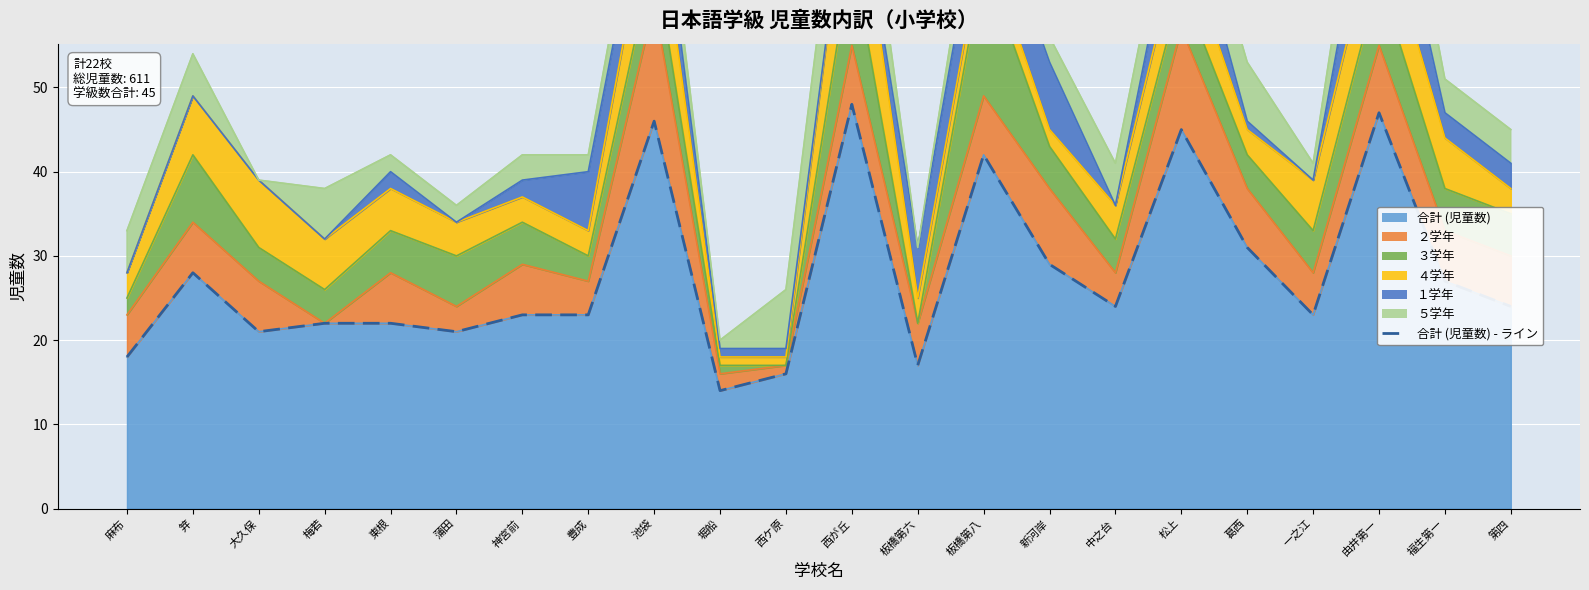

List the labels in order of value, largest first.

西が丘, 由井第一, 池袋, 松上, 板橋第八, 葛西, 新河岸, 笄, 福生第一, 中之台, 第四, 神宮前, 豊成, 一之江, 梅若, 東根, 大久保, 蒲田, 麻布, 板橋第六, 西ケ原, 堀船